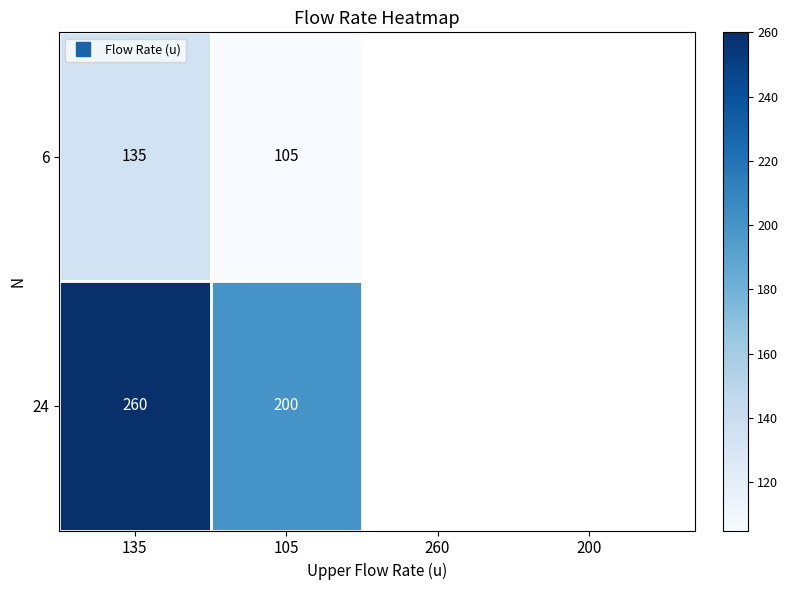

Reading left to right, transcribe all the data shown in this chart.

6: 135	105
24: 260	200